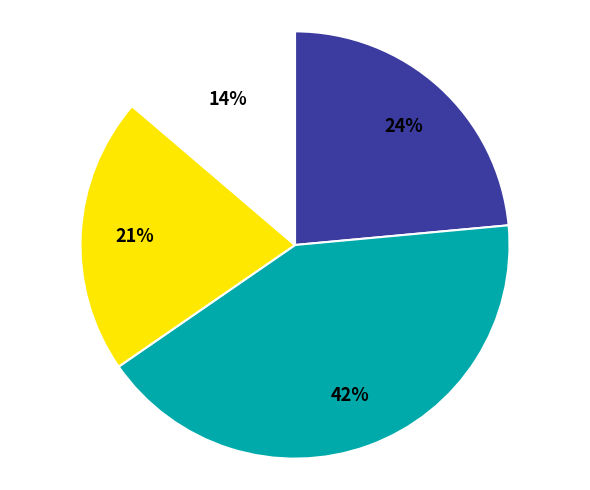

To the nearest percent, what is the difference between the largest and smallest slice percentages?

28%